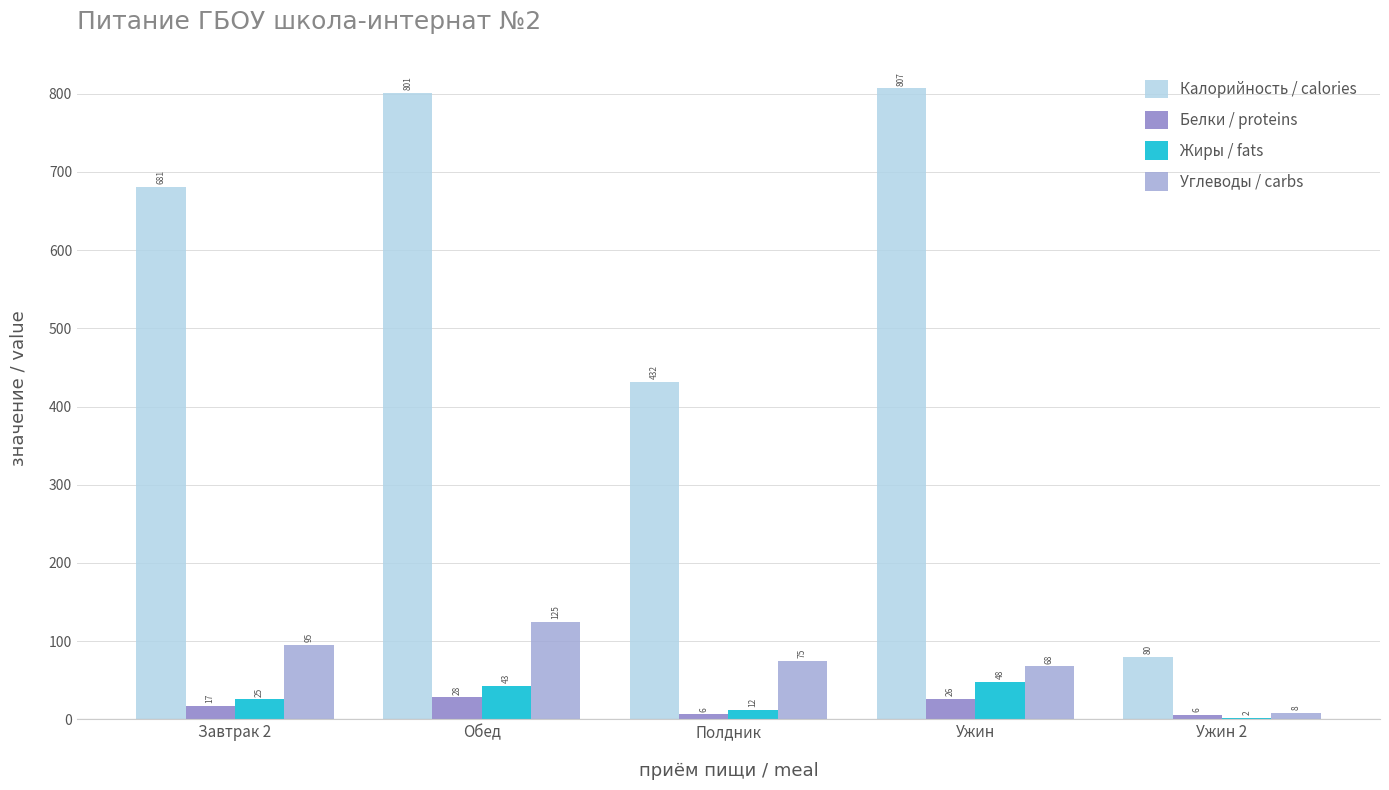

The value of Углеводы / carbs at Ужин 2 is 8.0. True or false?

True